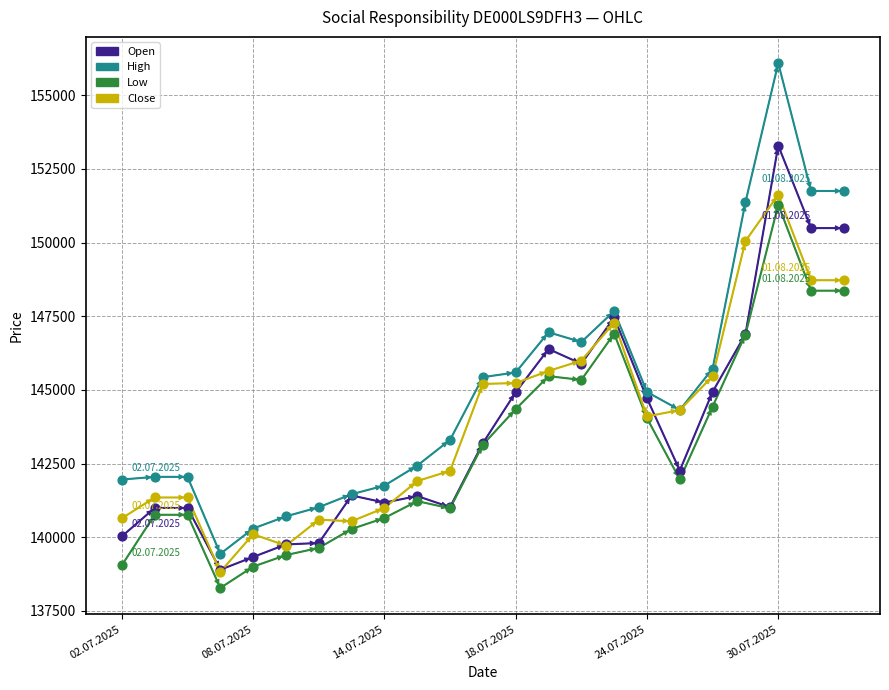

What is the minimum value shown in the chart?

138276